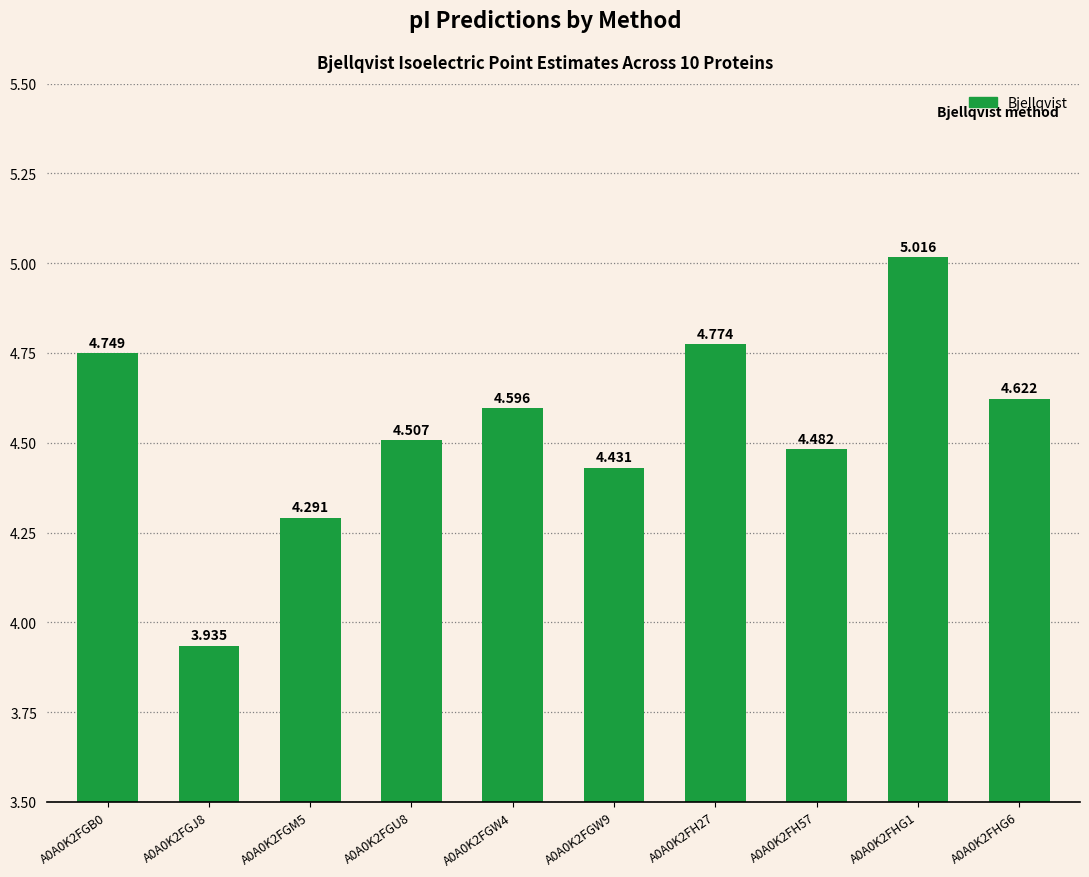

How many values are below 4?

1